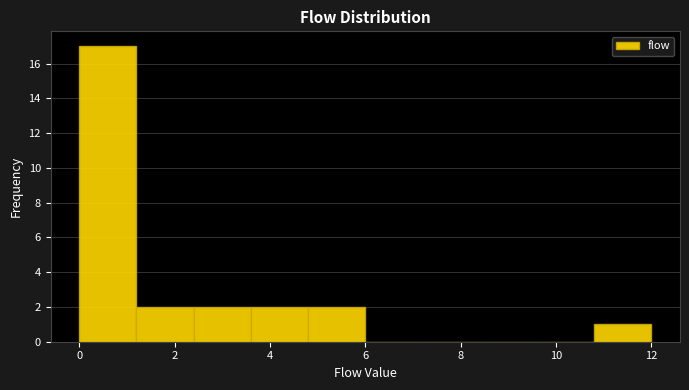

Reading left to right, transcribe this chart: for each bar, give the range it covers on the x-axis and its height. The values are not printed on the chart, so give them approximately, as read against the axis.

0.0 to 1.2: 17
1.2 to 2.4: 2
2.4 to 3.6: 2
3.6 to 4.8: 2
4.8 to 6.0: 2
6.0 to 7.2: 0
7.2 to 8.4: 0
8.4 to 9.6: 0
9.6 to 10.8: 0
10.8 to 12.0: 1